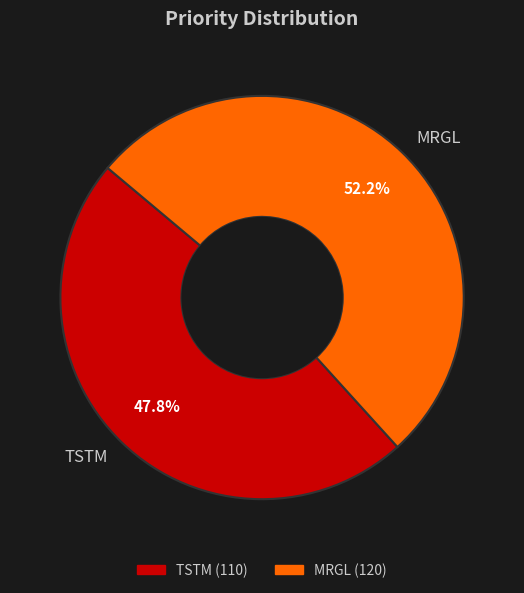

How many slices are in this pie chart?

2